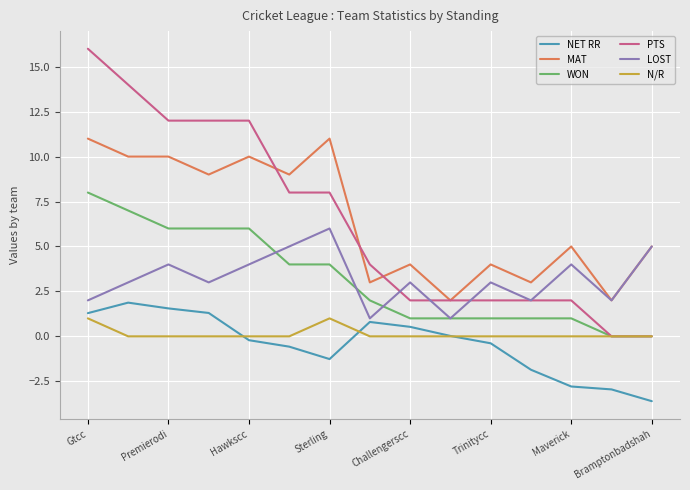

True or false: N/R and LOST intersect in this chart.

False